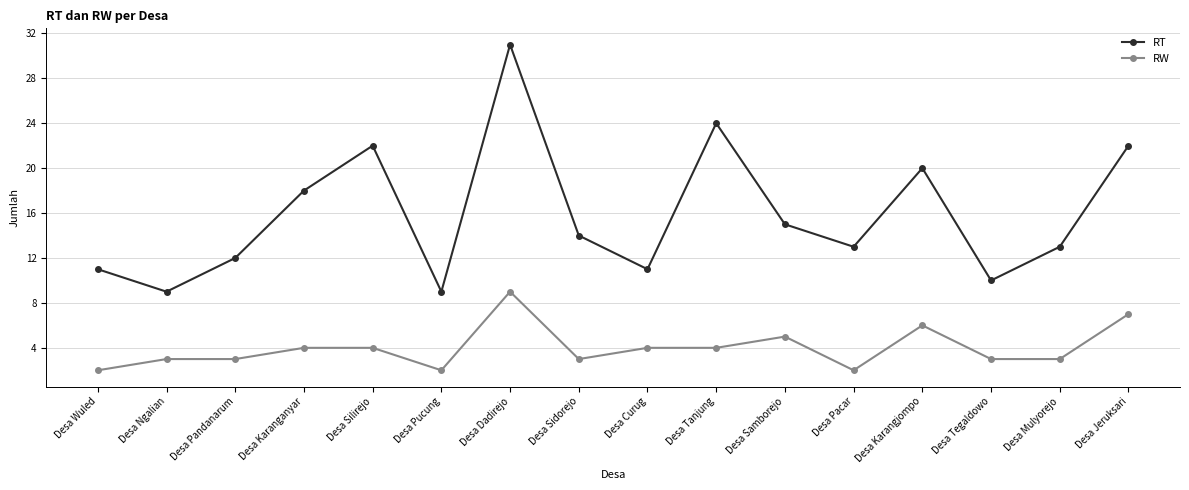

How many lines are shown in the chart?

2